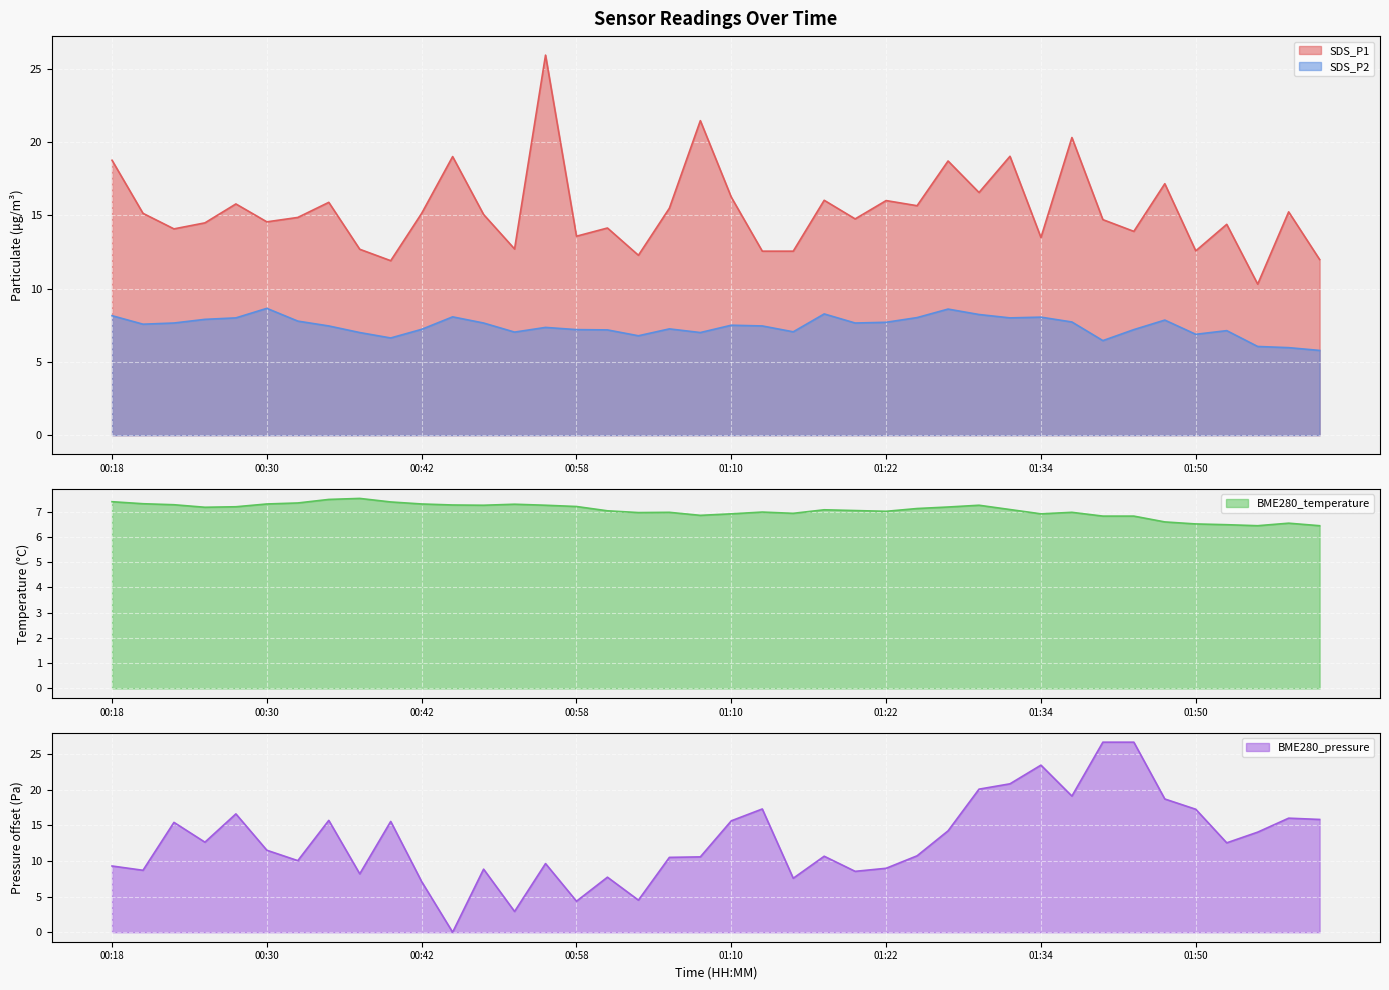

Which series has the largest range (max minus min)?

BME280_pressure